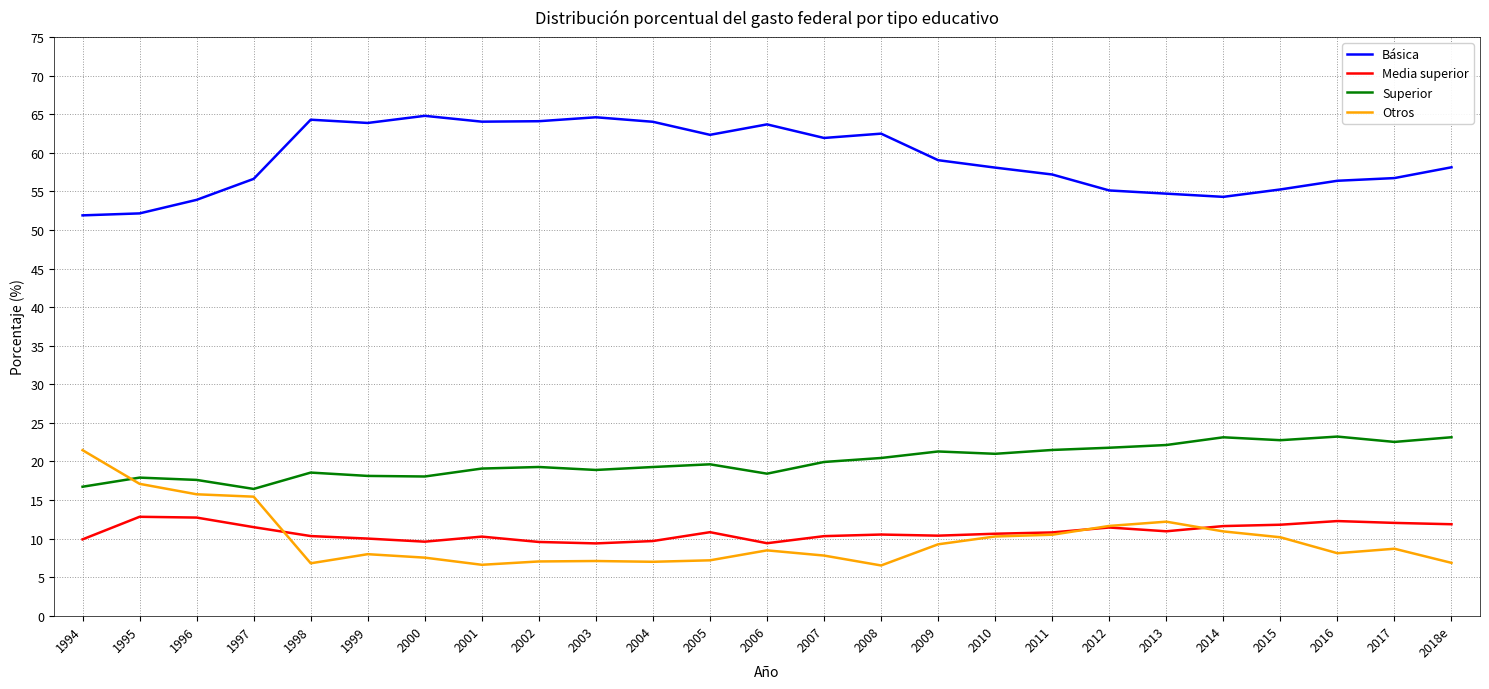

What position from the right is 1994?

25